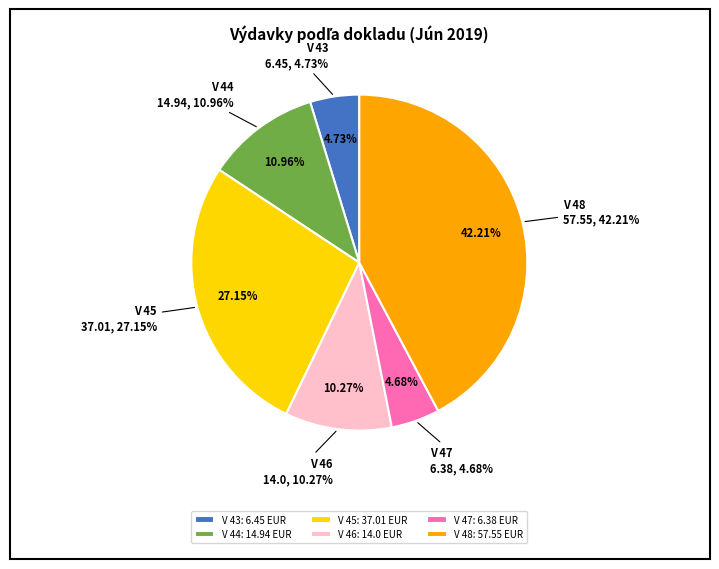

Is V 45 the majority of the pie?

No